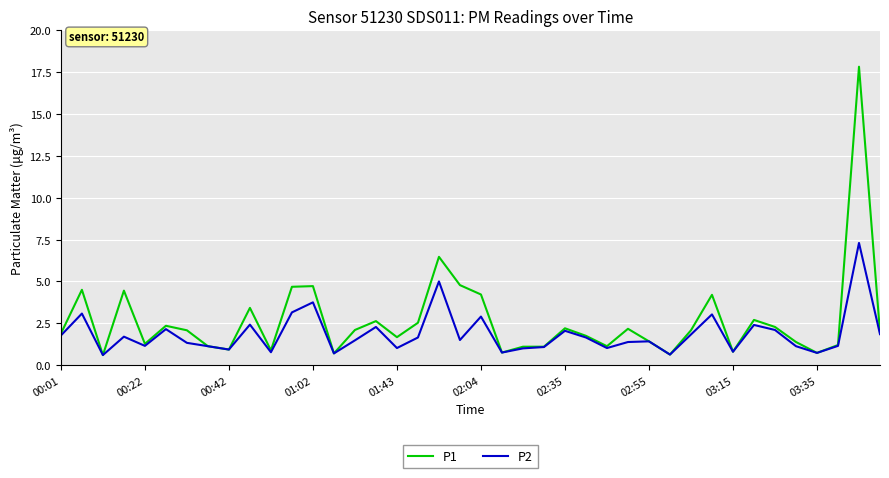

Is this an area chart (filled region under the line)?

No